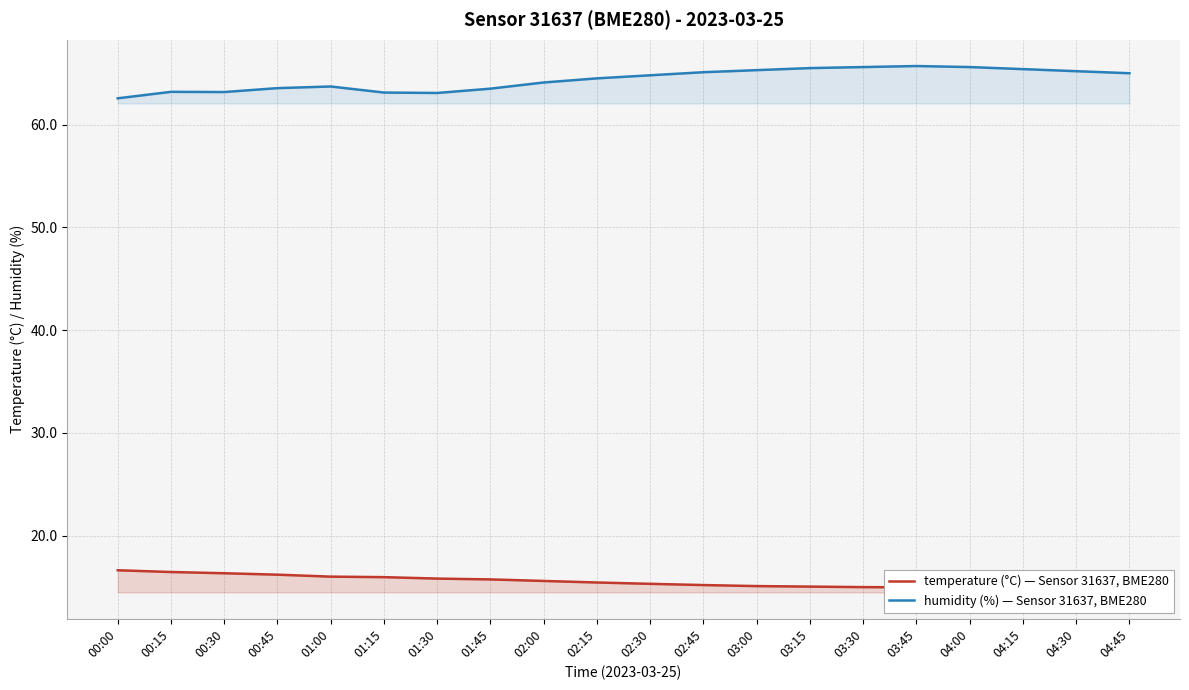

How many categories are shown in the chart?

20